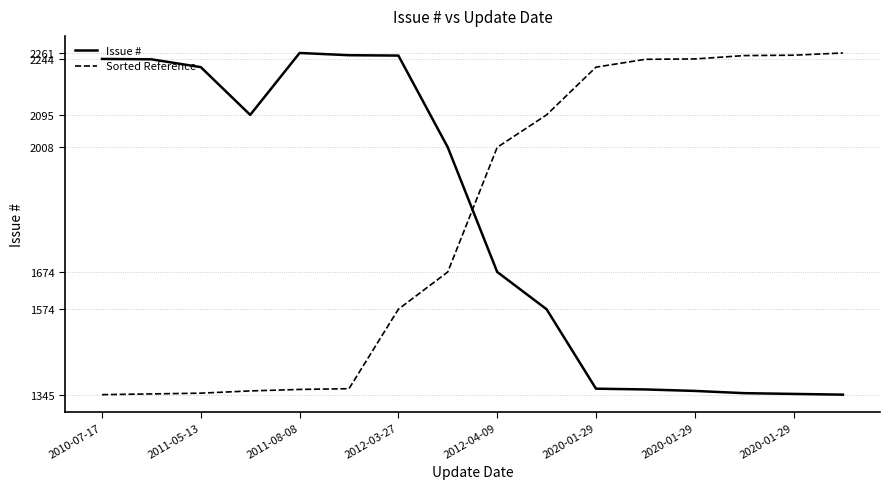

True or false: Sorted Reference and Issue # cross at least once.

True